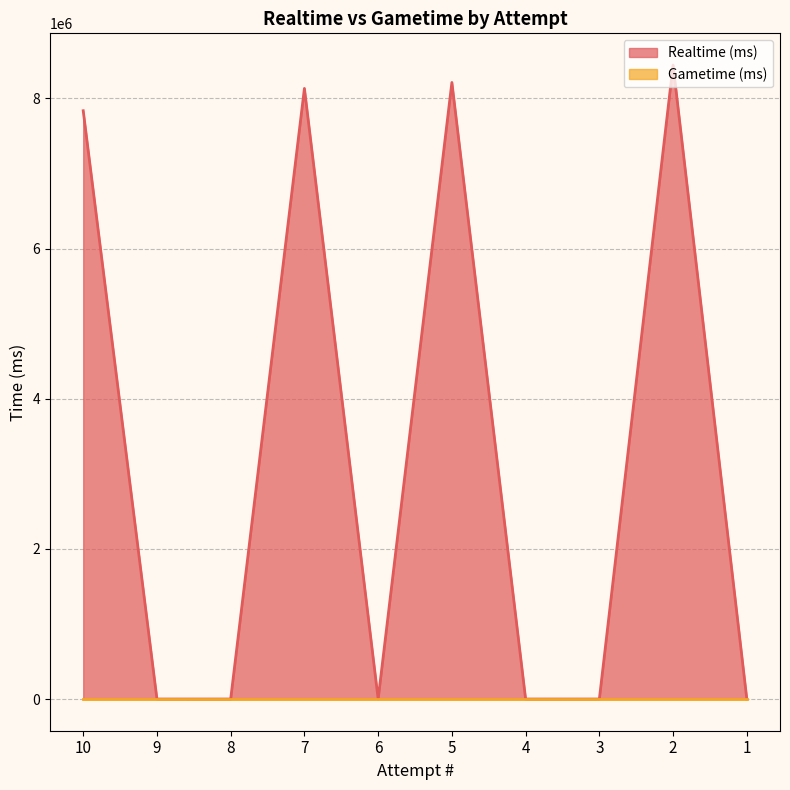

Does the chart display data point markers on the line(s)?

No